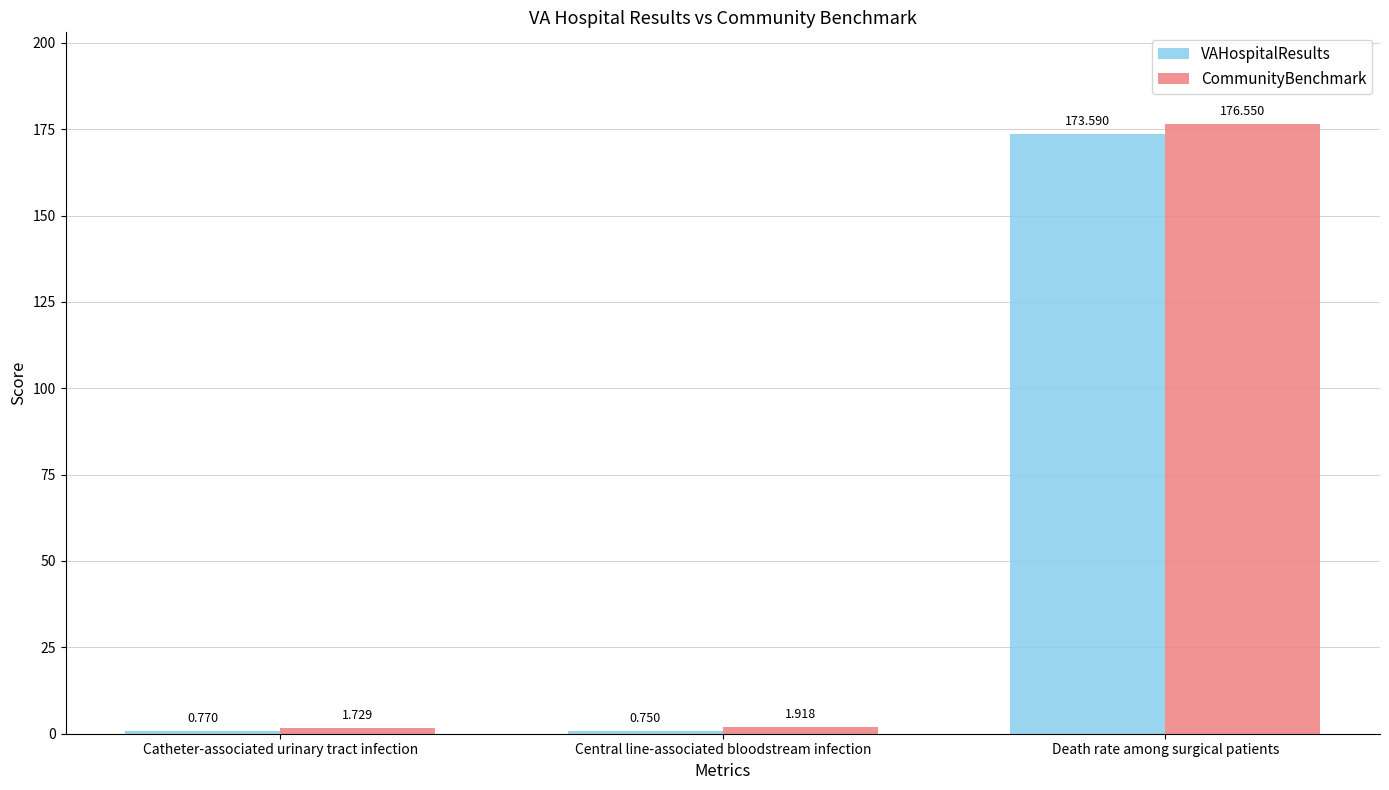

What is the label of the 2nd bar from the right?

Central line-associated bloodstream infection